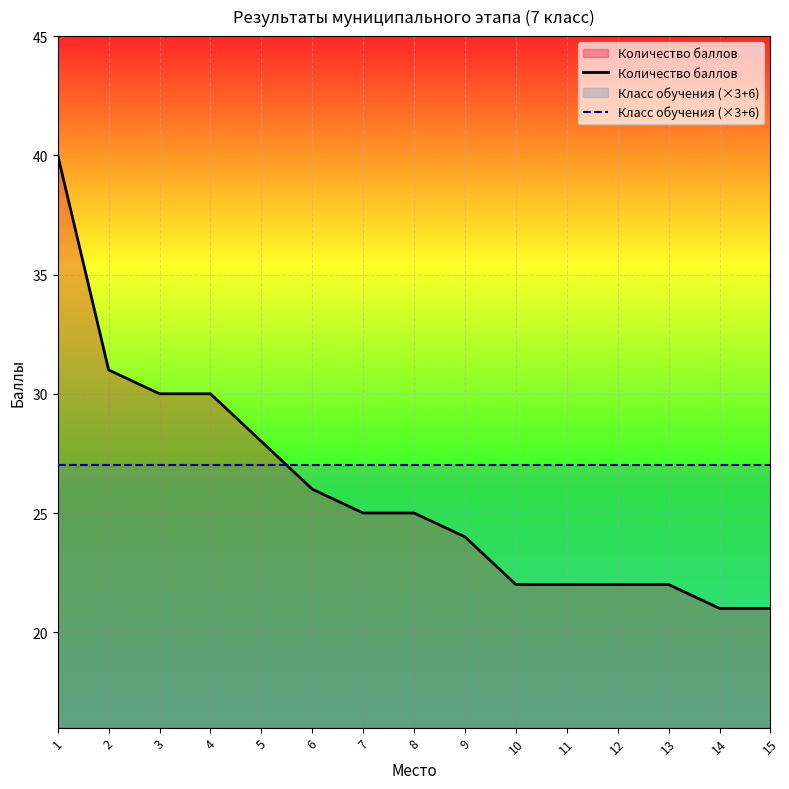

How many lines are shown in the chart?

2